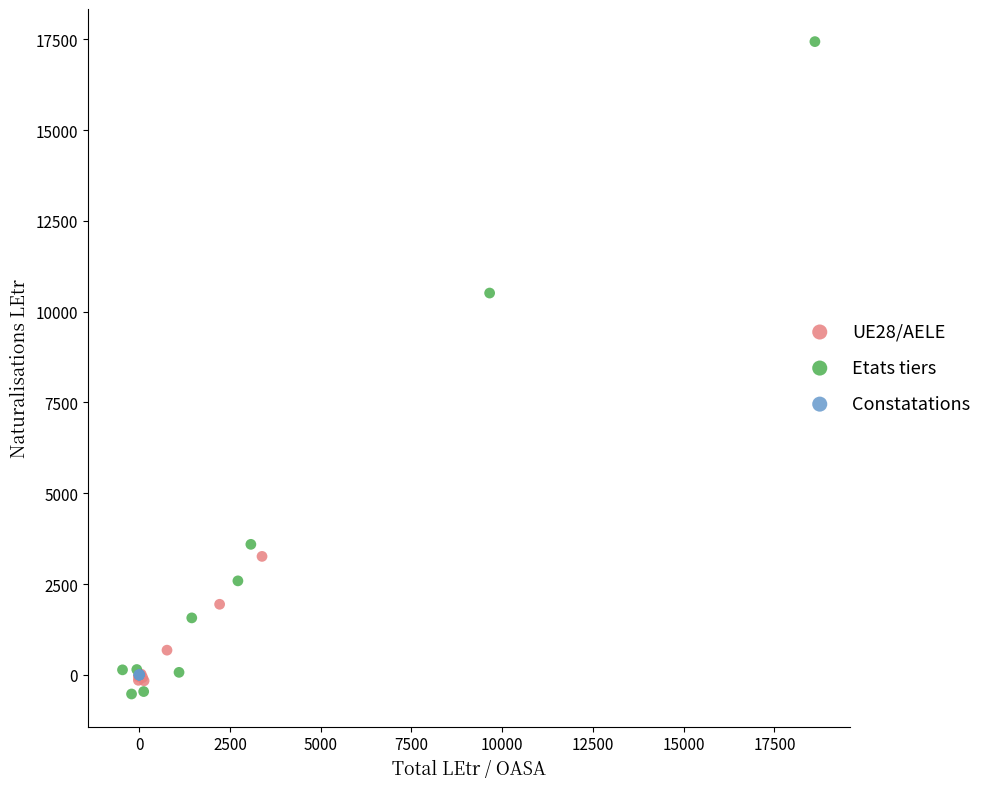

Which series has the largest Y range (max minus min)?

Etats tiers